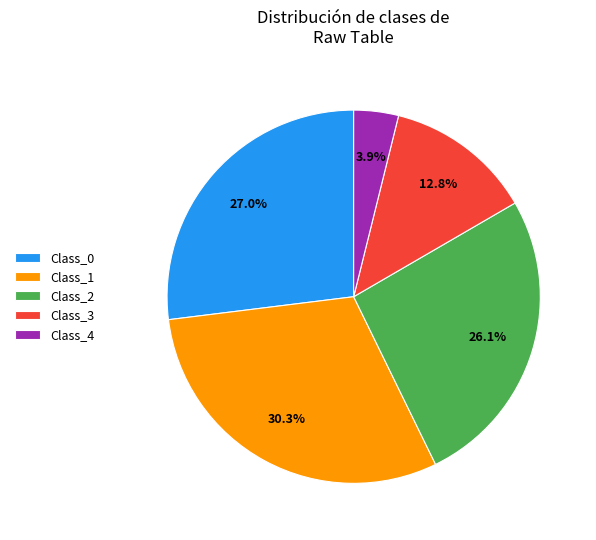

What portion of the pie excludes Class_3?

87.2%